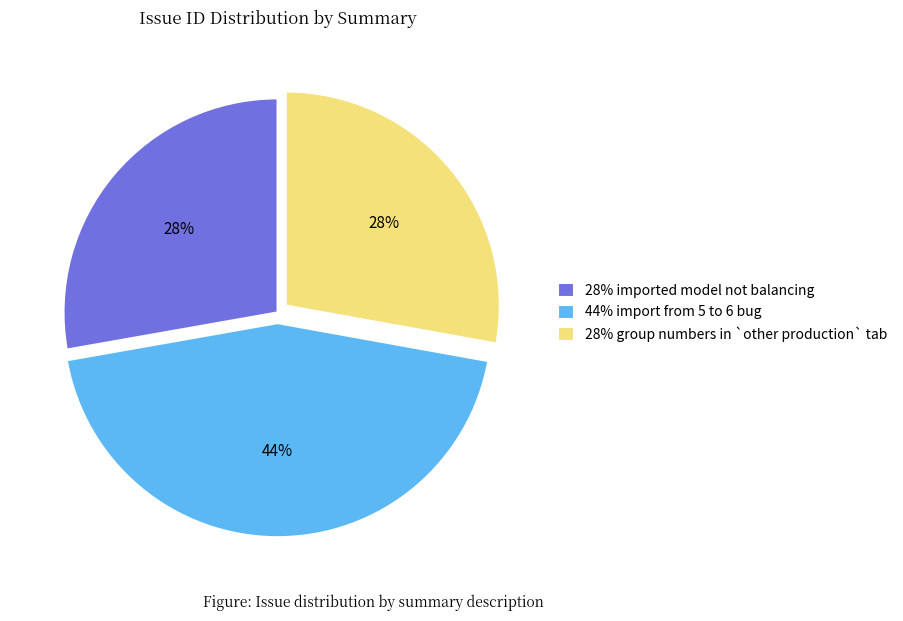

Does any single category account for the majority?

No